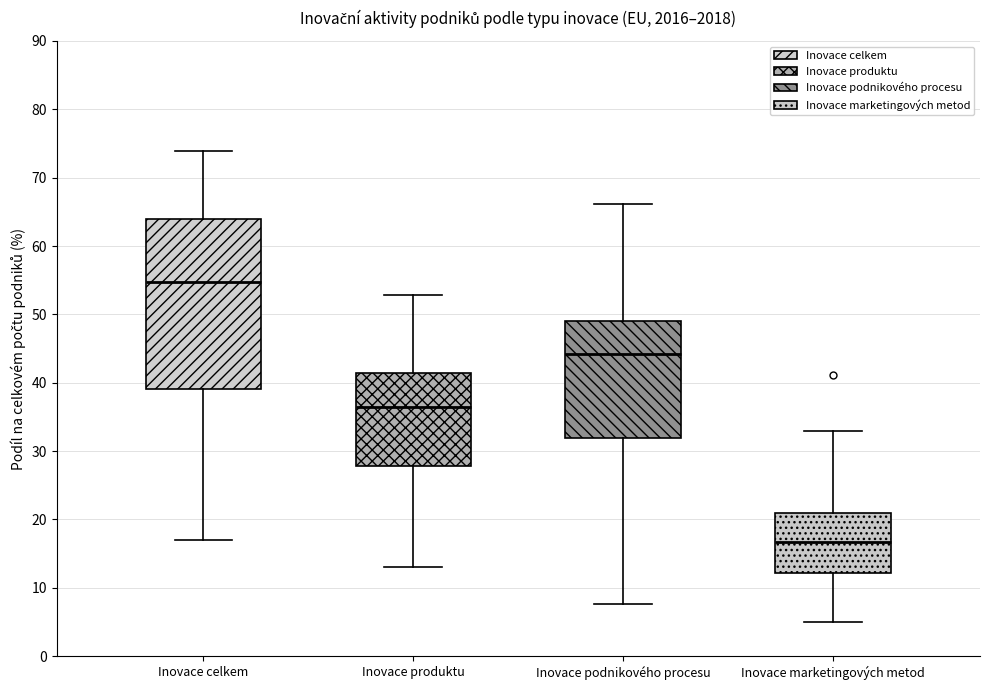

Where does the median line of the box for Inovace produktu sit on the y-axis? The values are not printed on the chart, so give them approximately, as read against the axis.

37